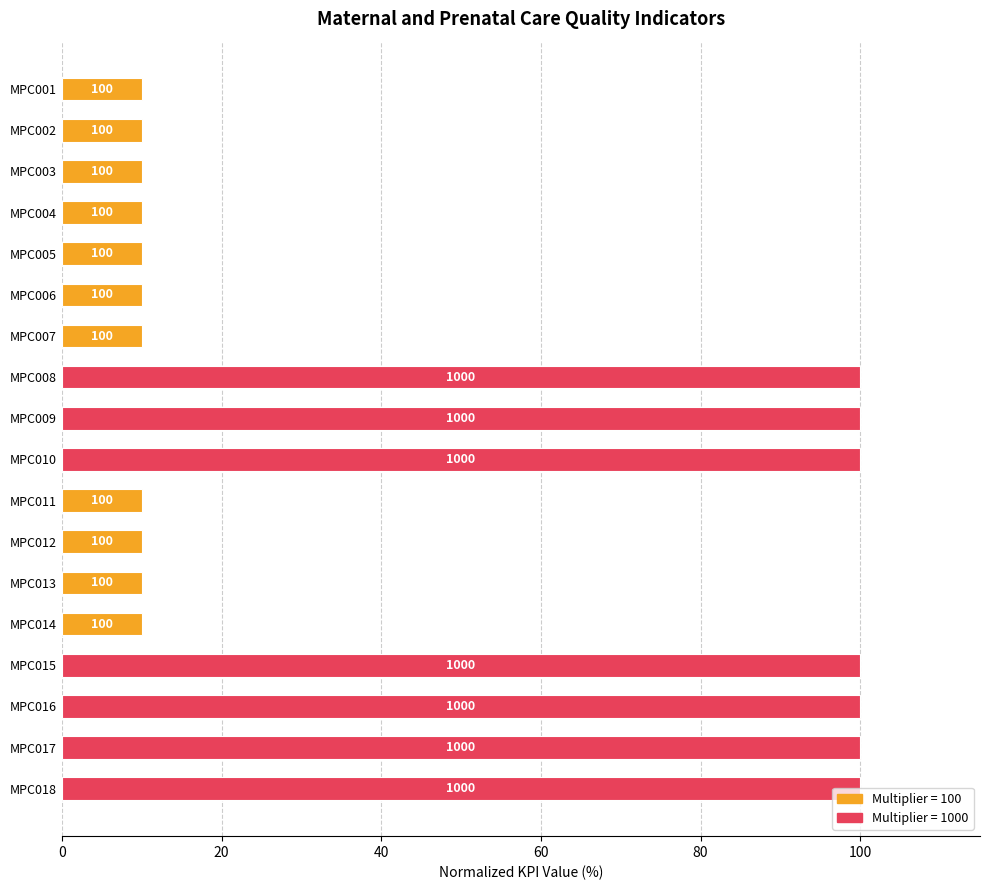

What is the sum of all values?

810